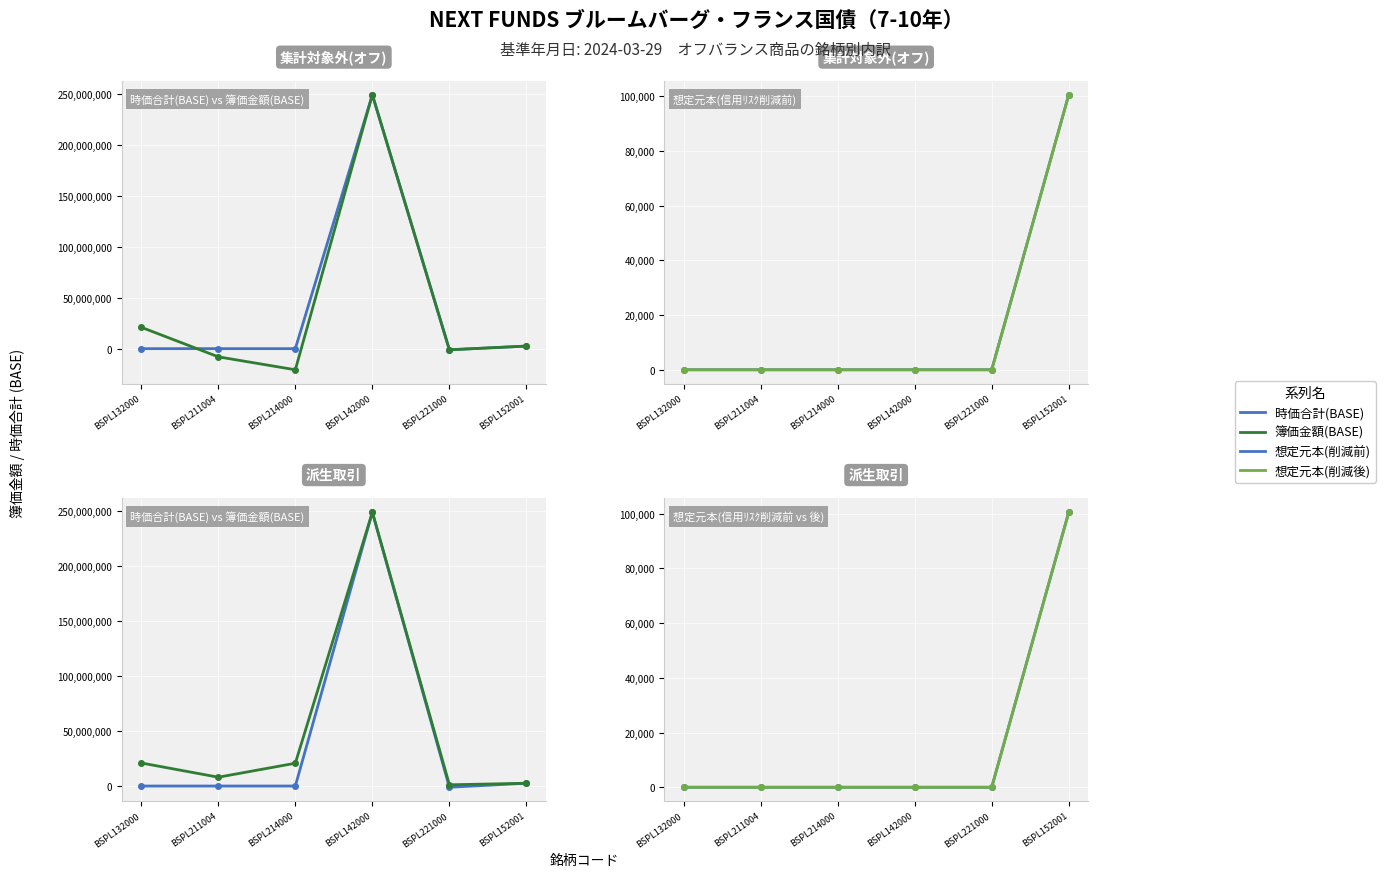

True or false: 簿価金額(BASE) has a value of 20734744.0 at BSPL214000.

True